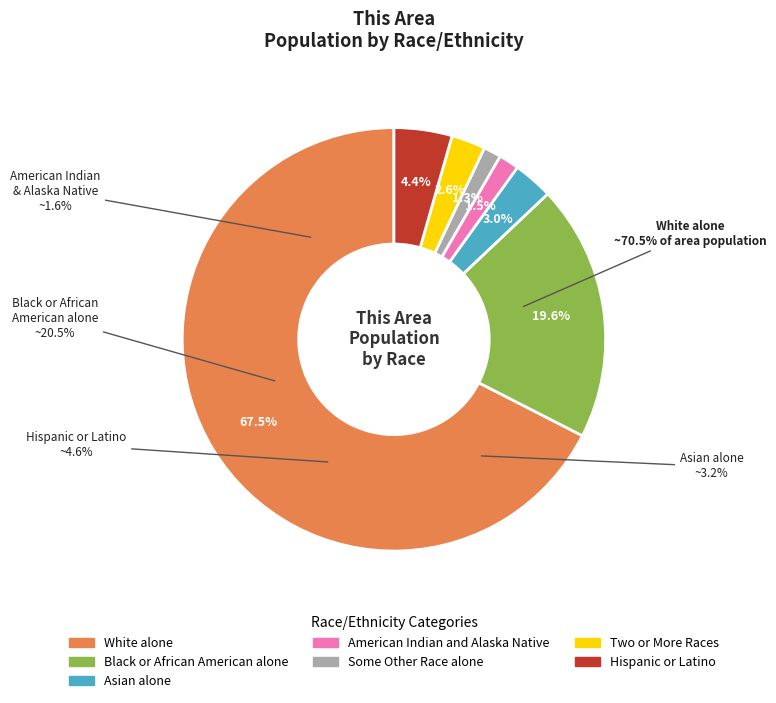

What is the total percentage of Asian alone and Black or African American alone?

22.6%